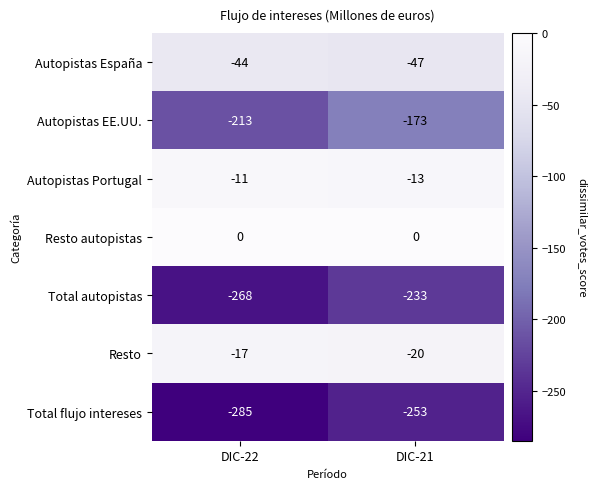

Is it true that Autopistas España equals -77 at DIC-22?

False